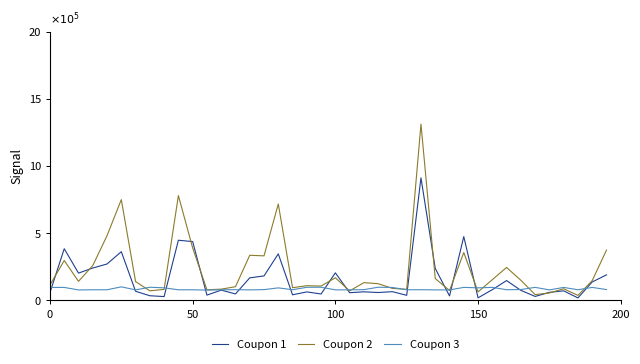

Which series has the widest spread of values?

Coupon 2